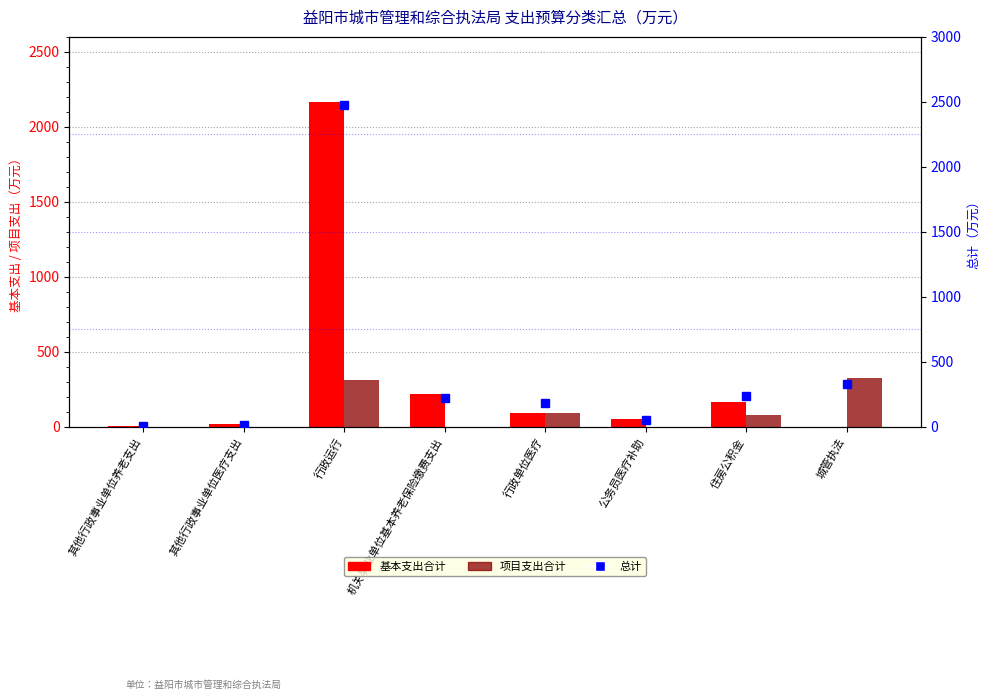

Which series has the largest total across all categories?

总计